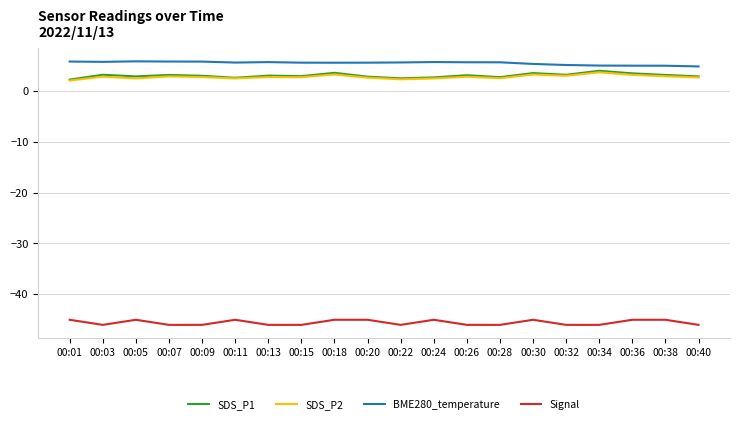

What are all the series names shown in the legend?

SDS_P1, SDS_P2, BME280_temperature, Signal